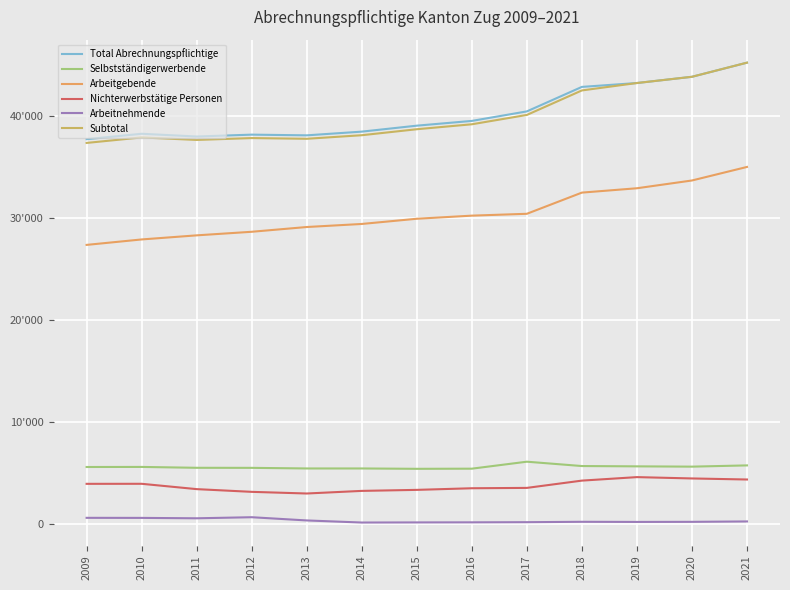

Reading left to right, what are all the values shown in this chart?

Total Abrechnungspflichtige: 37692	38225	37955	38139	38070	38434	39019	39485	40419	42821	43201	43812	45198
Selbstständigerwerbende: 5545	5552	5467	5461	5402	5402	5367	5381	6065	5639	5609	5580	5702
Arbeitgebende: 27327	27861	28262	28613	29080	29379	29890	30195	30377	32454	32881	33643	34971
Nichterwerbstätige Personen: 3894	3898	3375	3108	2946	3202	3302	3461	3496	4210	4553	4422	4319
Arbeitnehmende: 560	554	515	620	304	99	110	118	133	171	158	167	206
Subtotal: 37326	37865	37619	37802	37732	38082	38669	39155	40071	42474	43201	43812	45198